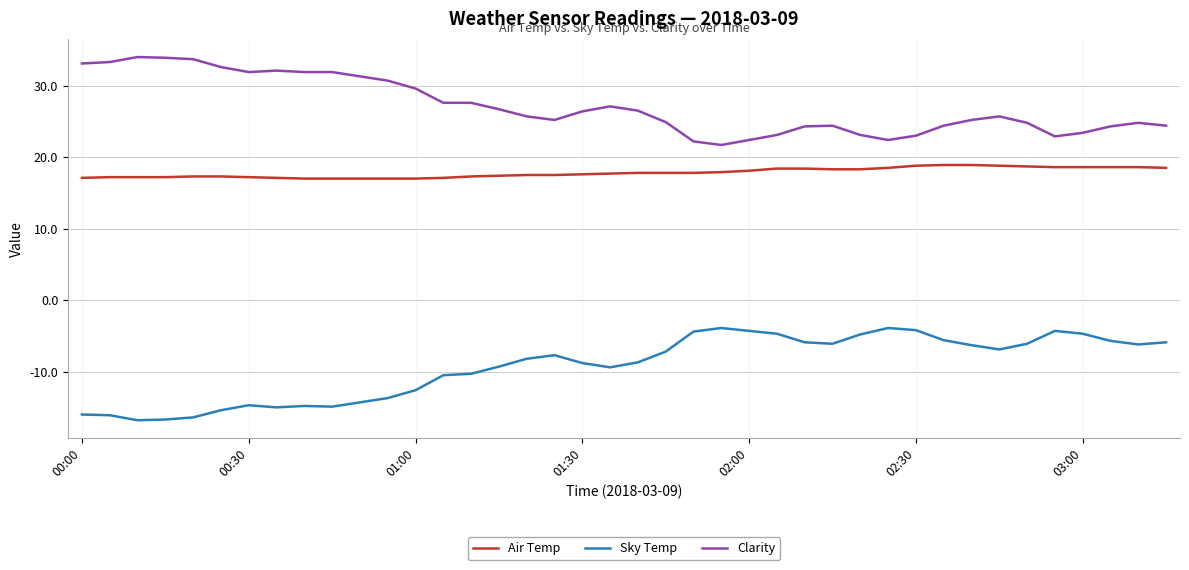

What is the difference between the maximum and minimum values in the Air Temp series?

1.9